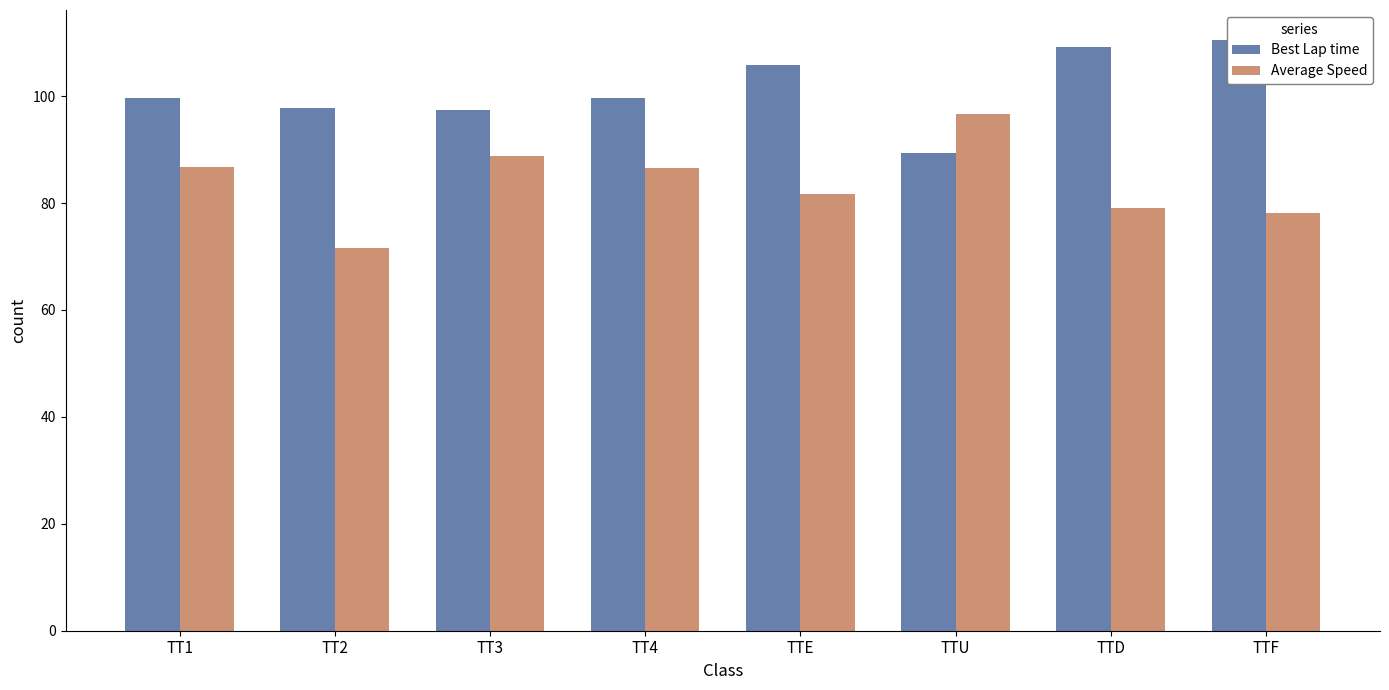

Reading right to left, extract all data points from this chart.

Best Lap time: TTF=110.6	TTD=109.2	TTU=89.4	TTE=105.7	TT4=99.7	TT3=97.4	TT2=97.7	TT1=99.6
Average Speed: TTF=78.1	TTD=79.1	TTU=96.7	TTE=81.7	TT4=86.6	TT3=88.7	TT2=71.7	TT1=86.7